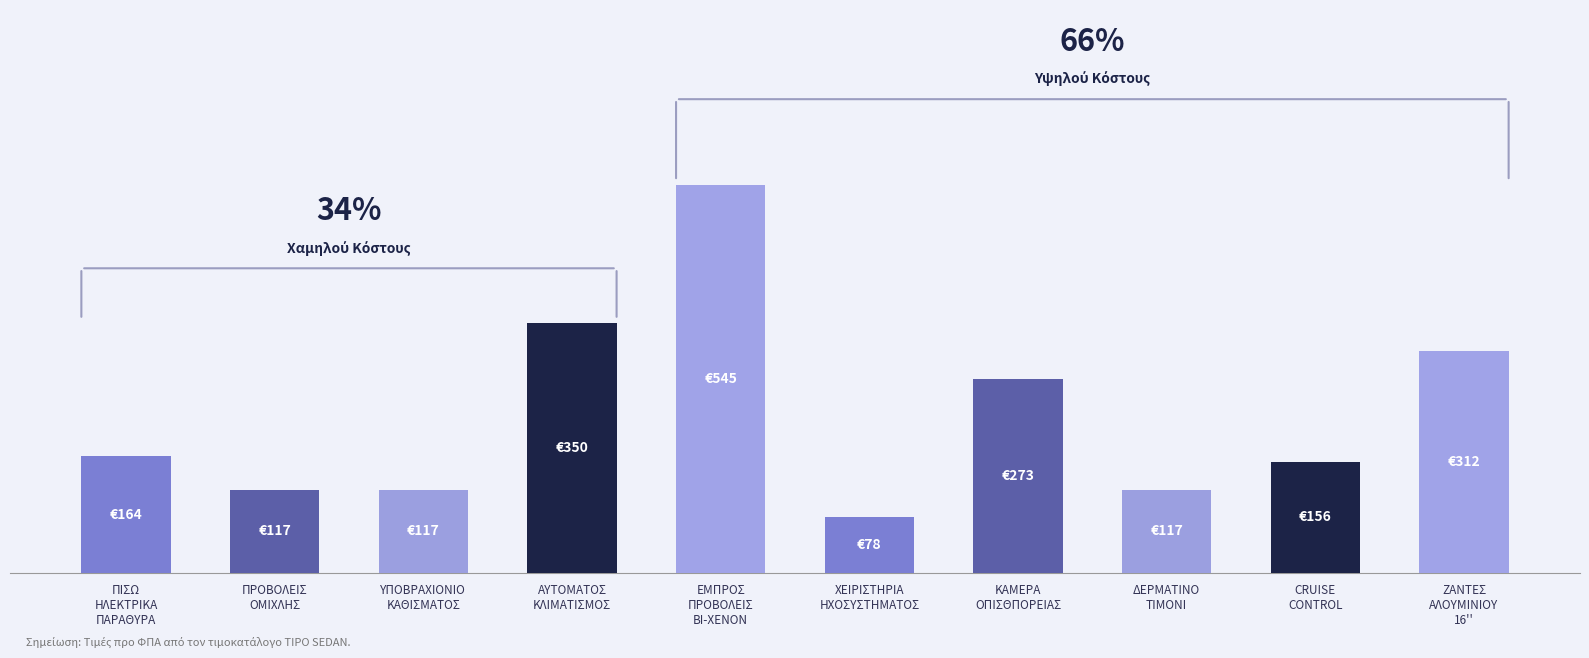

True or false: the data shows 155.8 at CRUISE
CONTROL.

True